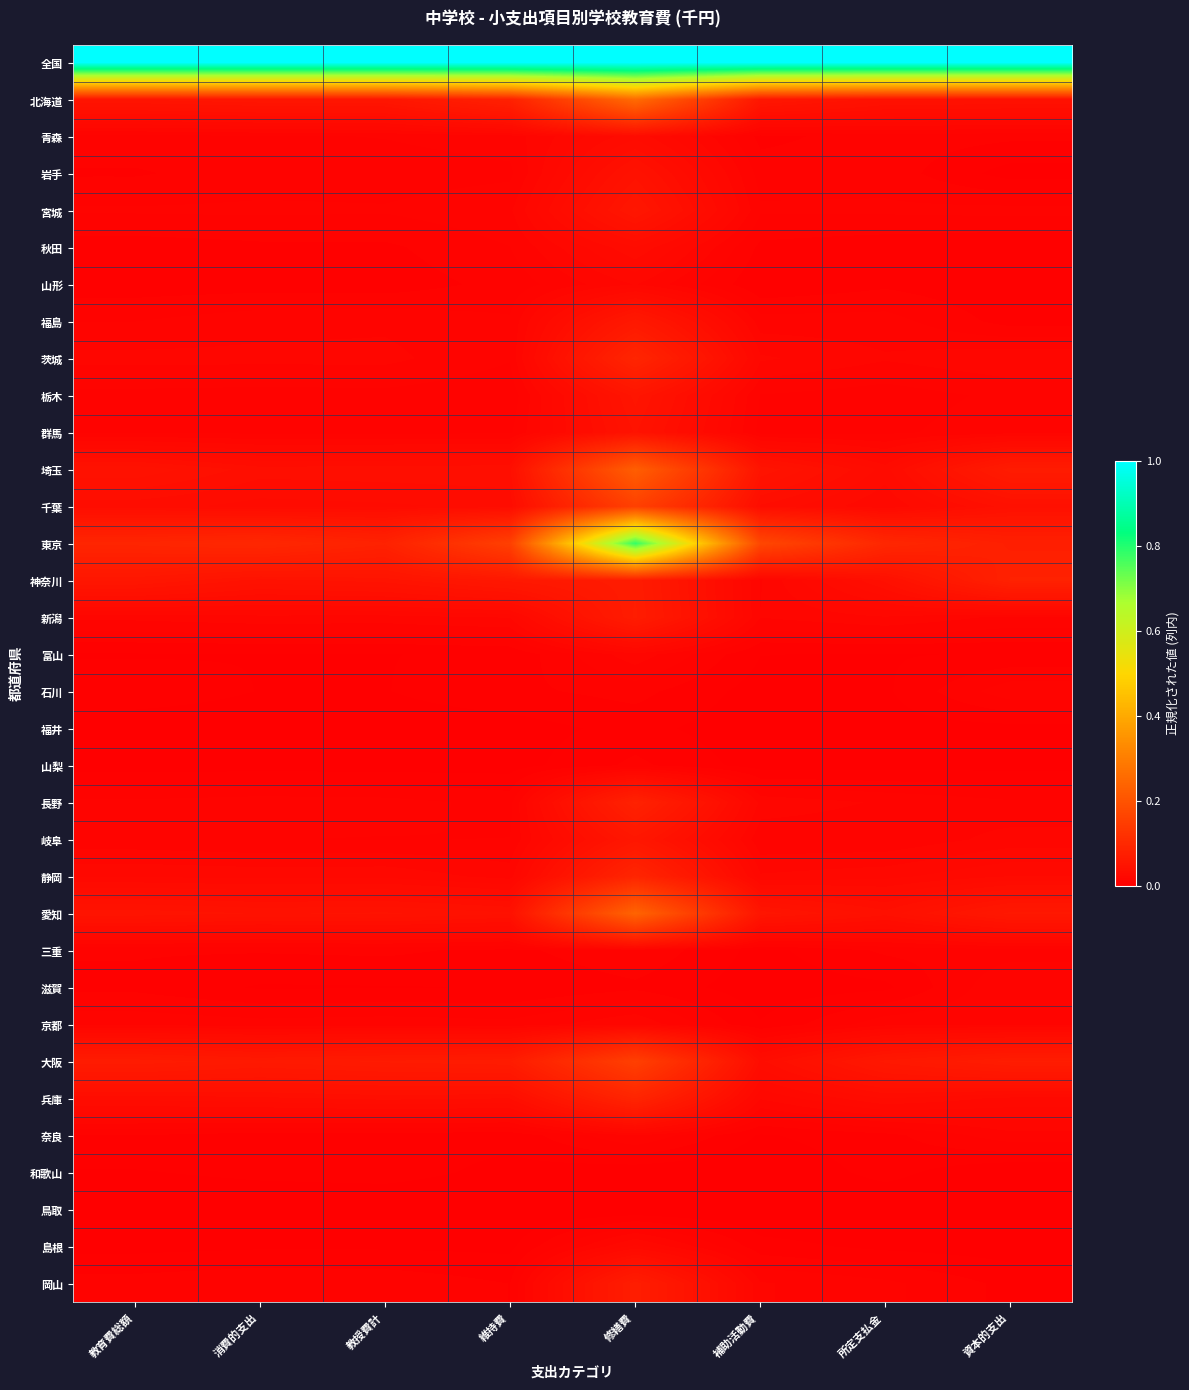

How many distinct data groups are displayed?

34